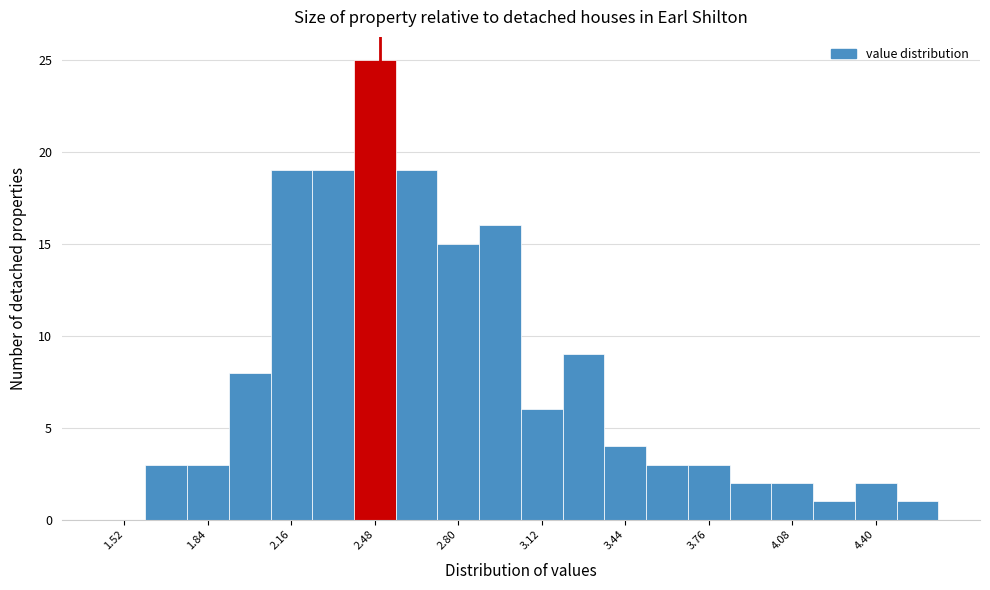

Read against the x-axis, roughly where is the centre of the tallest bar?

2.50